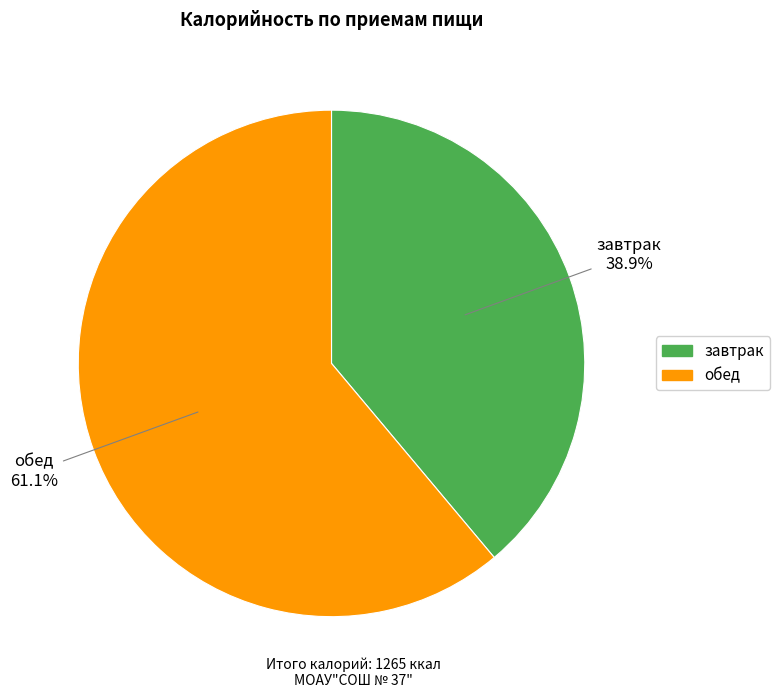

Does завтрак account for over 50% of the chart?

No